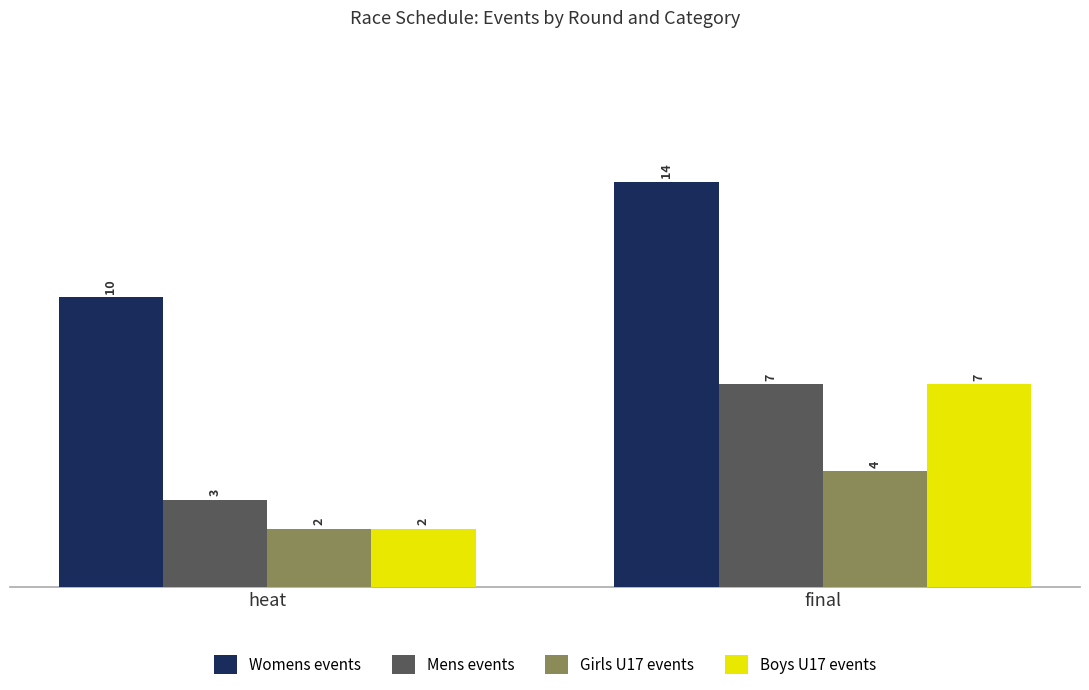

Does the chart contain any negative values?

No